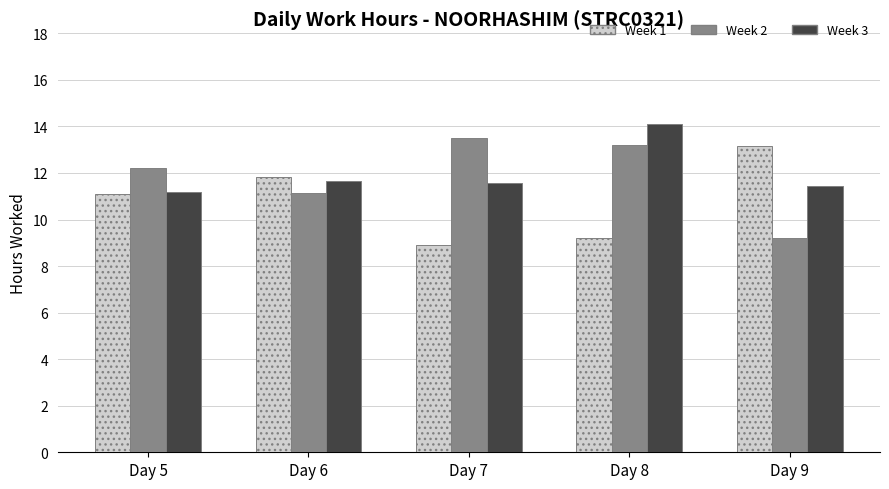

What is the difference between the maximum and second lowest values in the Week 1 series?

3.9